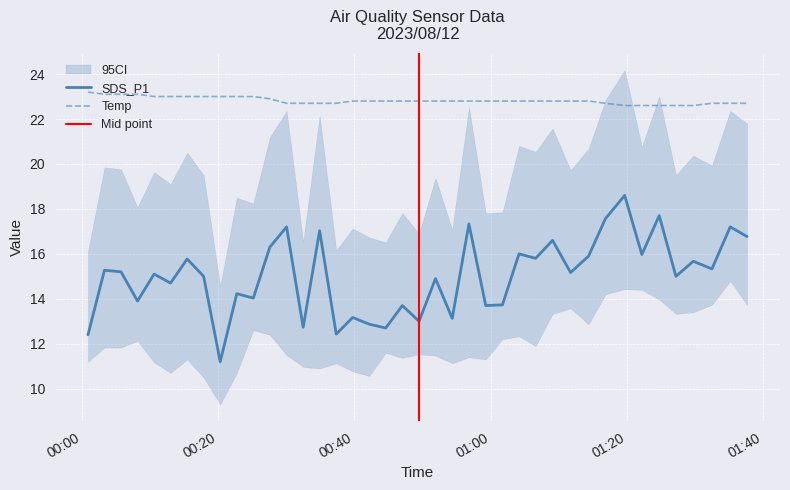

How many data points in SDS_P1 are above 15?

21